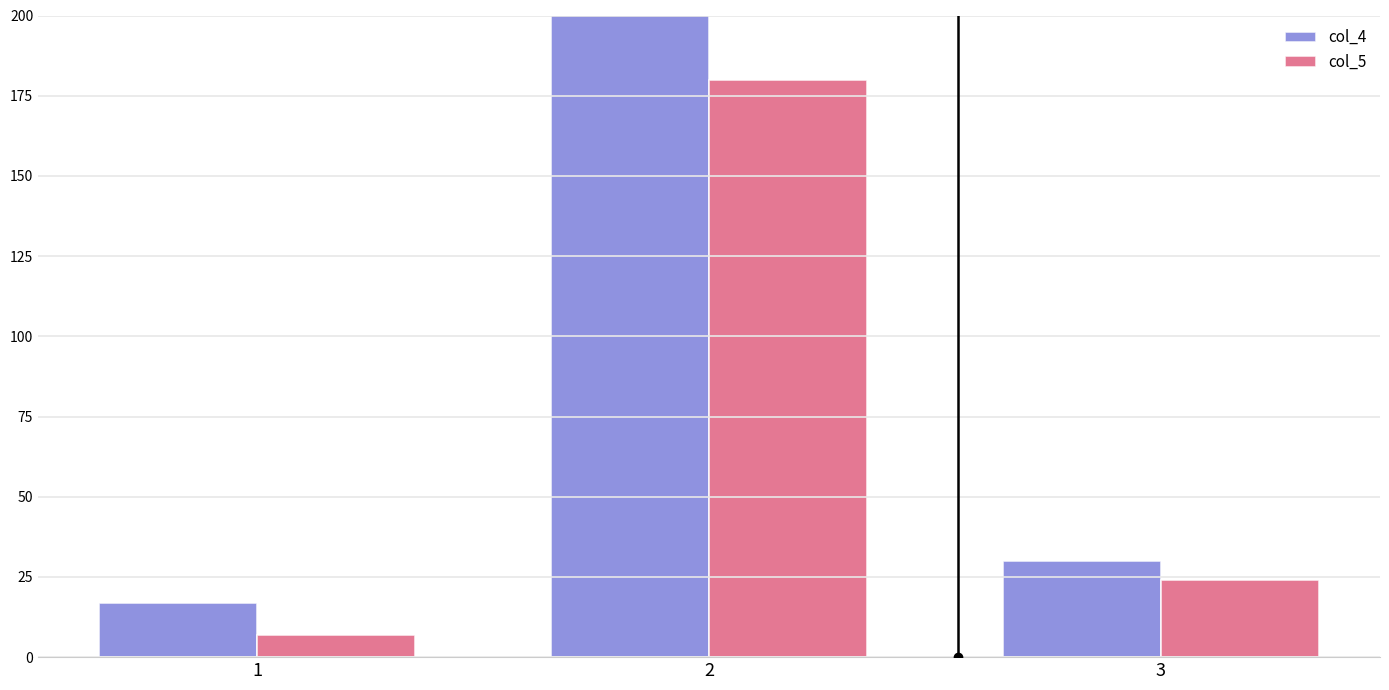

Rank the series by their maximum value, from highest to lowest.

col_4, col_5